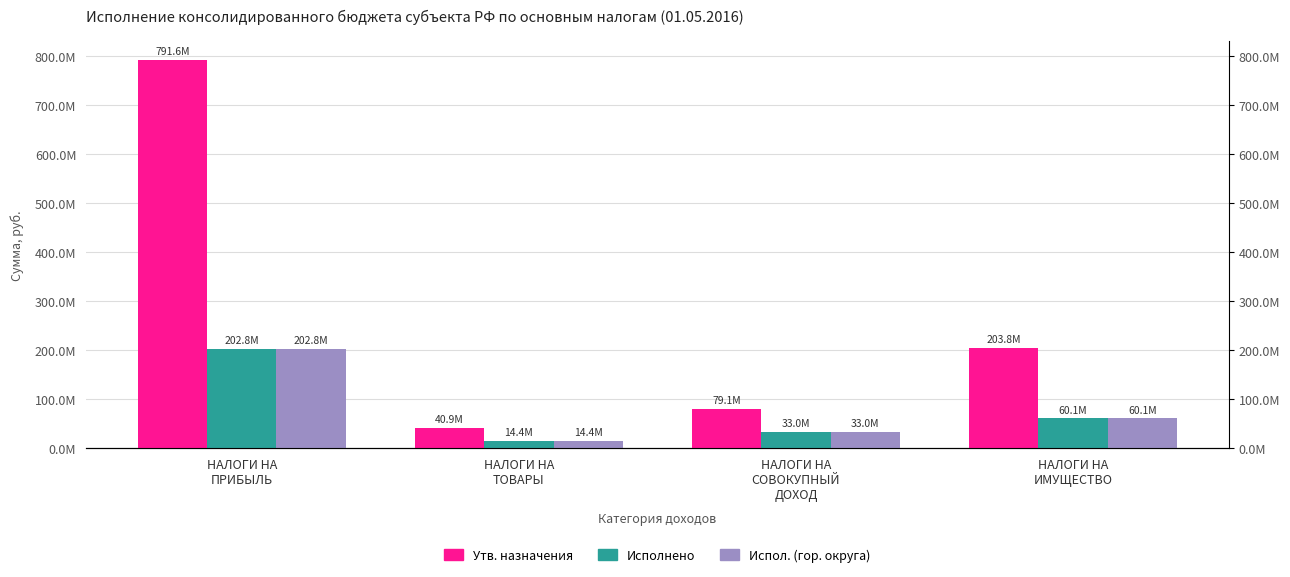

True or false: Исполнено (бюджеты городских округов) has a value of 124267152.8 at НАЛОГИ НА
ПРИБЫЛЬ.

False